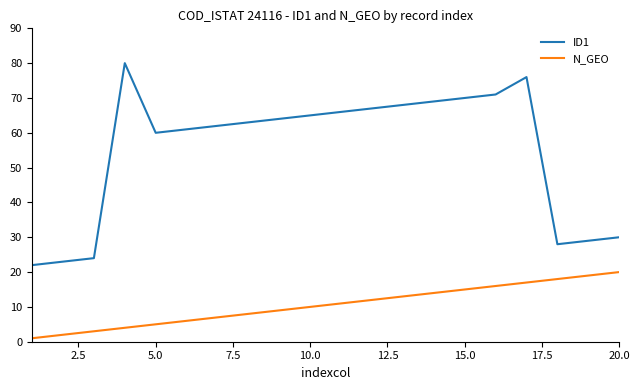

True or false: ID1 and N_GEO intersect in this chart.

False